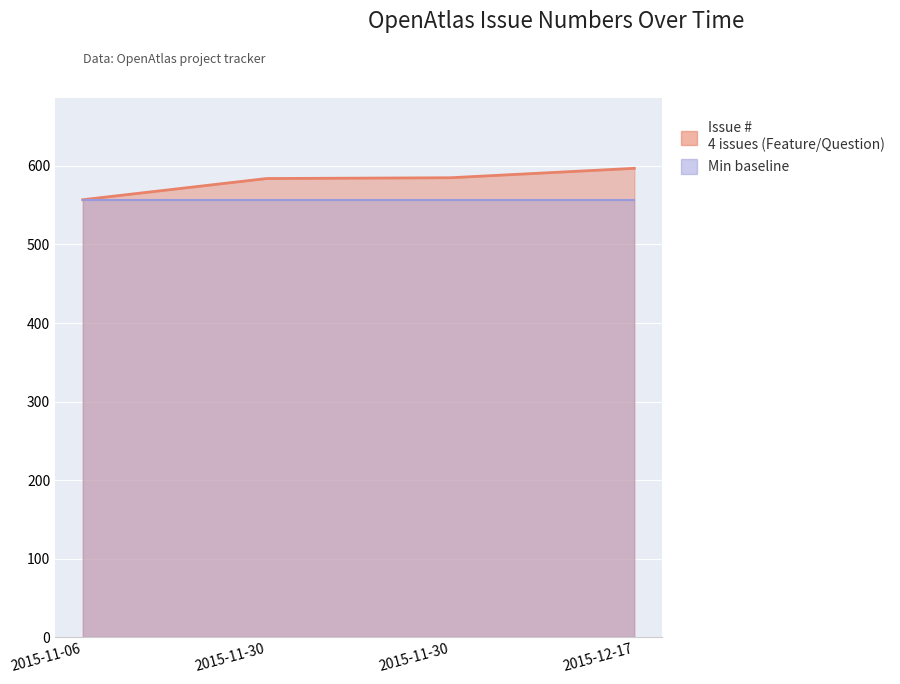

Is it true that the value at 2015-11-30 is 363?

False